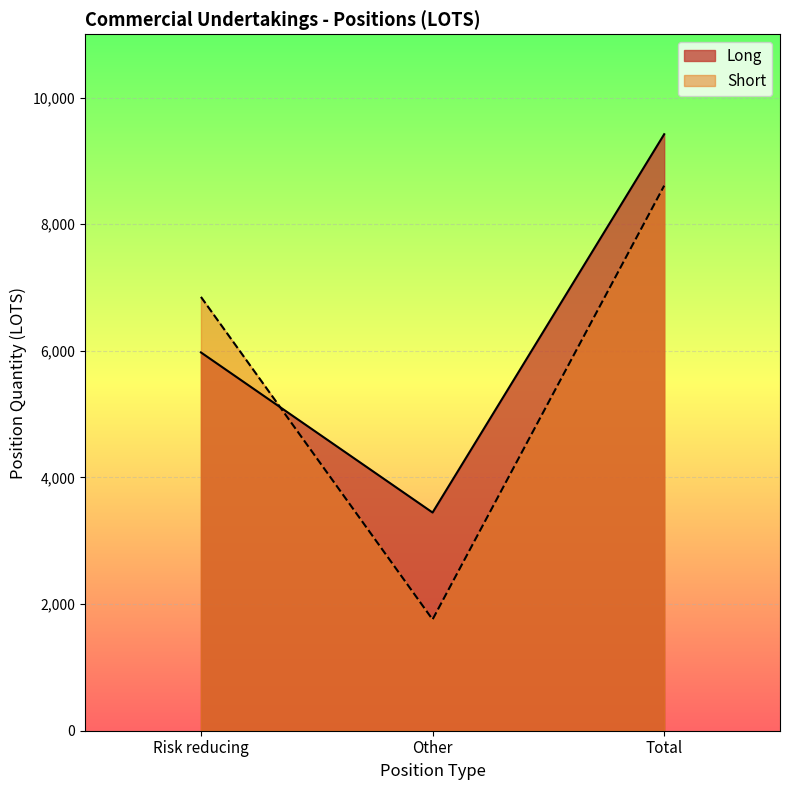

Which series has the largest total across all categories?

Long